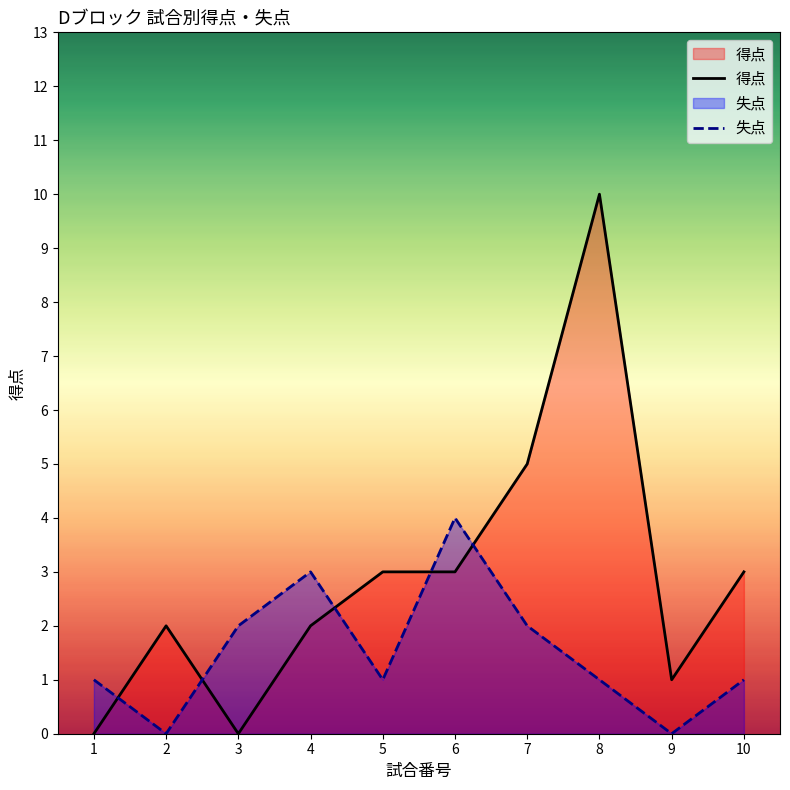

Rank the series at 4 from lowest to highest value.

得点, 失点